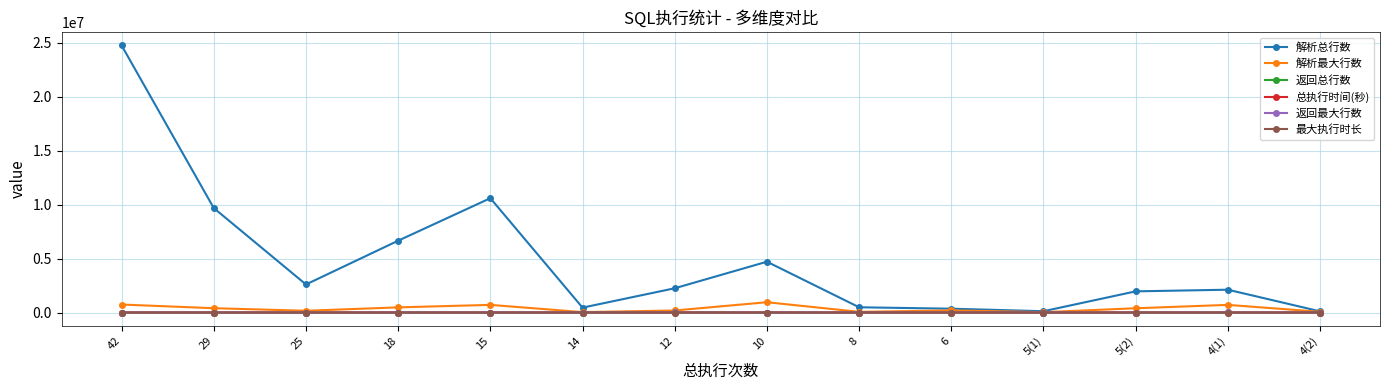

Between 25 and 6, which series saw the biggest shift?

解析总行数